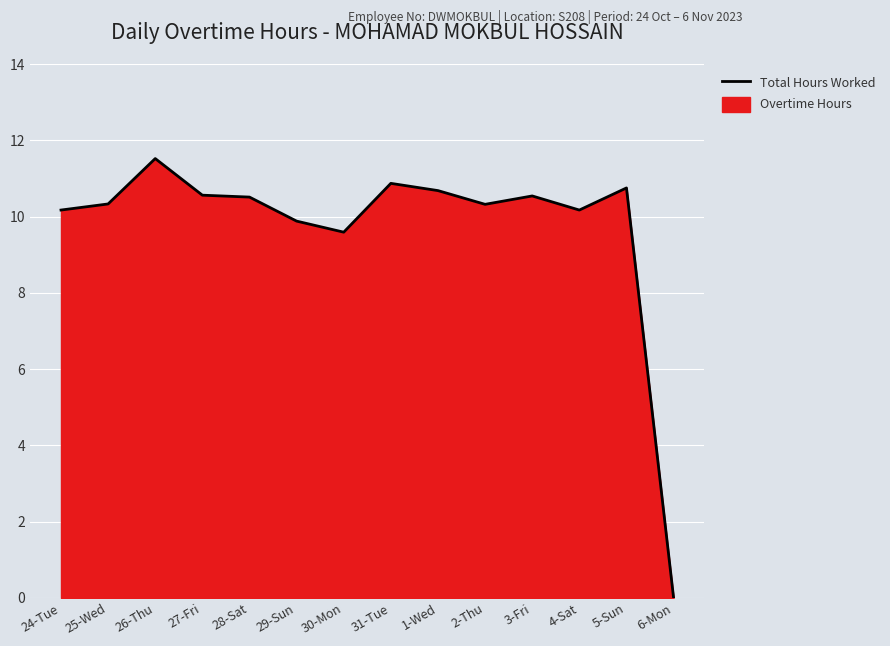

Read the value at 4-Sat.

10.2